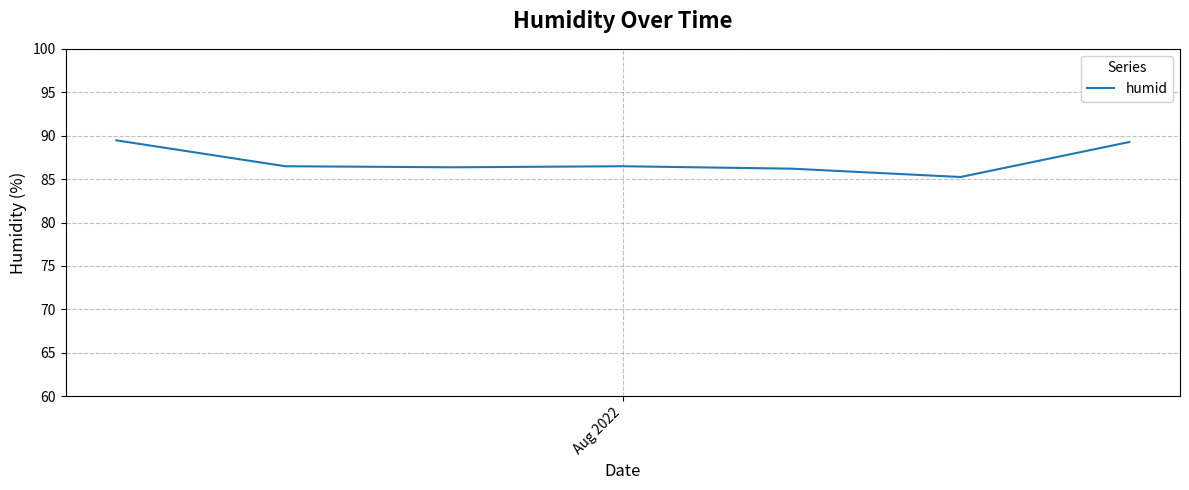

What is the difference between the maximum and minimum values?

4.2